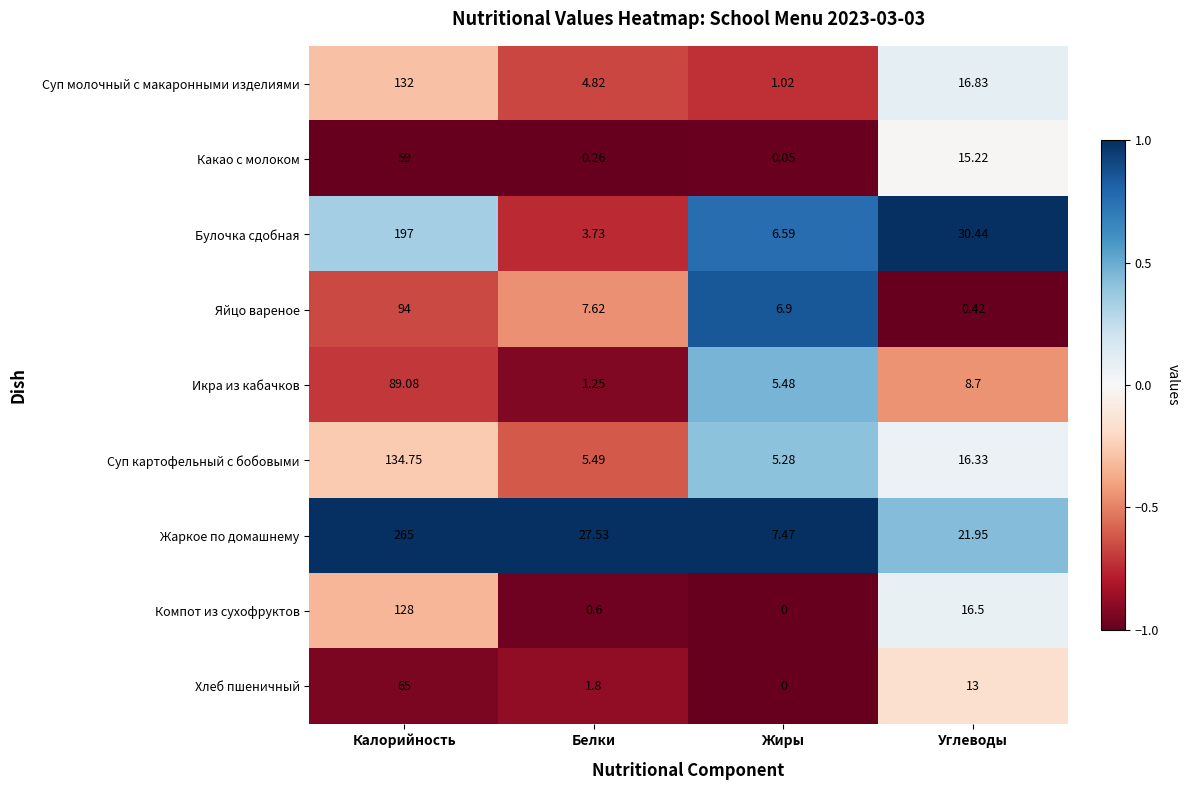

Count the number of data series in this chart.

9